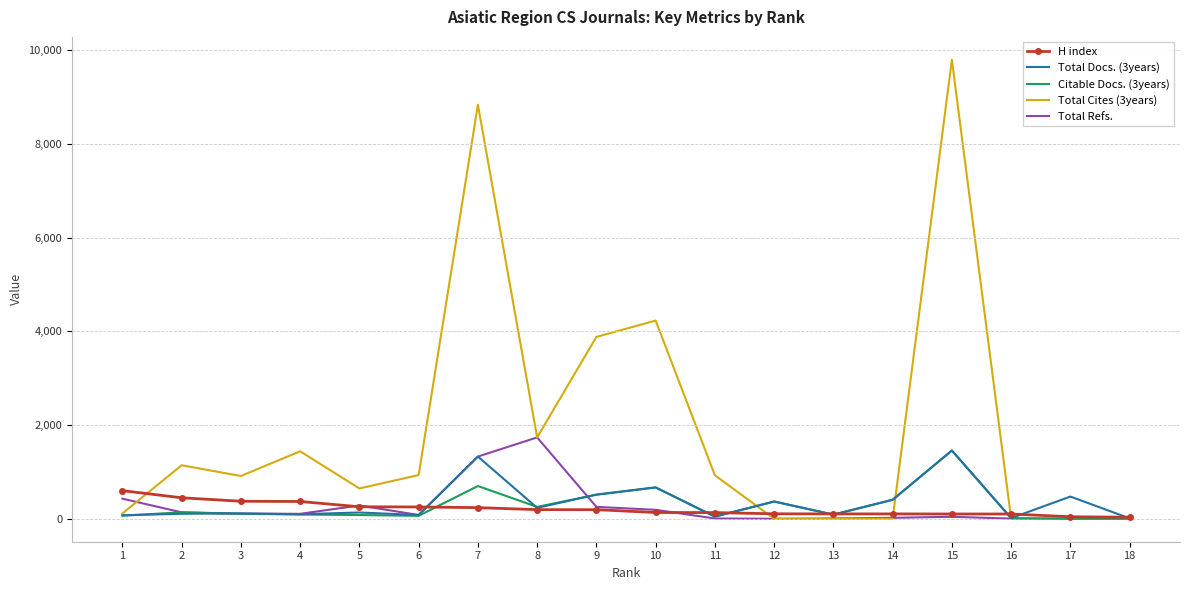

Which series has the largest range (max minus min)?

Total Cites (3years)